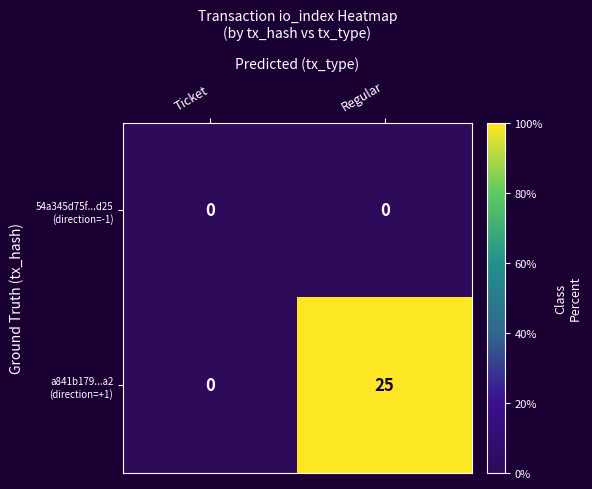

How many series are shown in this chart?

2